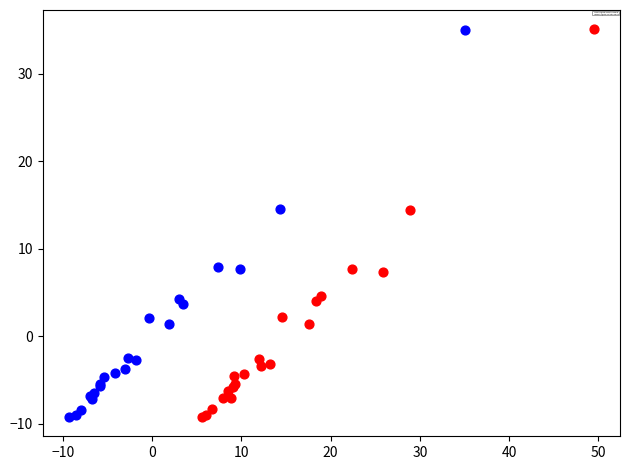

What are all the series names shown in the legend?

Frequenza Quote imputate vs Reddito, Ammontare Quote imputate vs Reddito